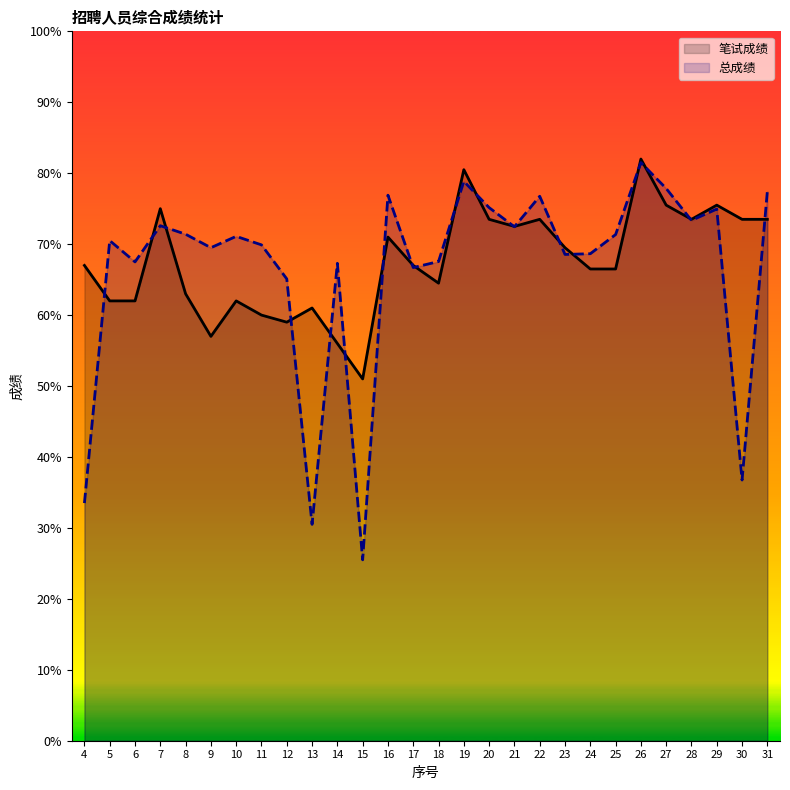

Does the chart display data point markers on the line(s)?

No